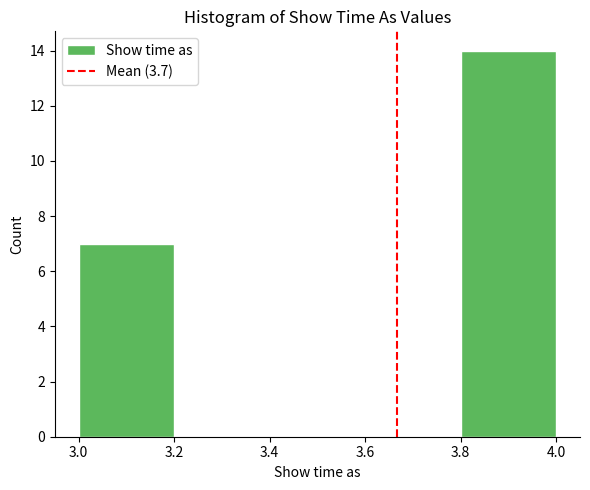

What is the height of the bar covering 3.0 to 3.2 on the x-axis? The values are not printed on the chart, so give them approximately, as read against the axis.

7